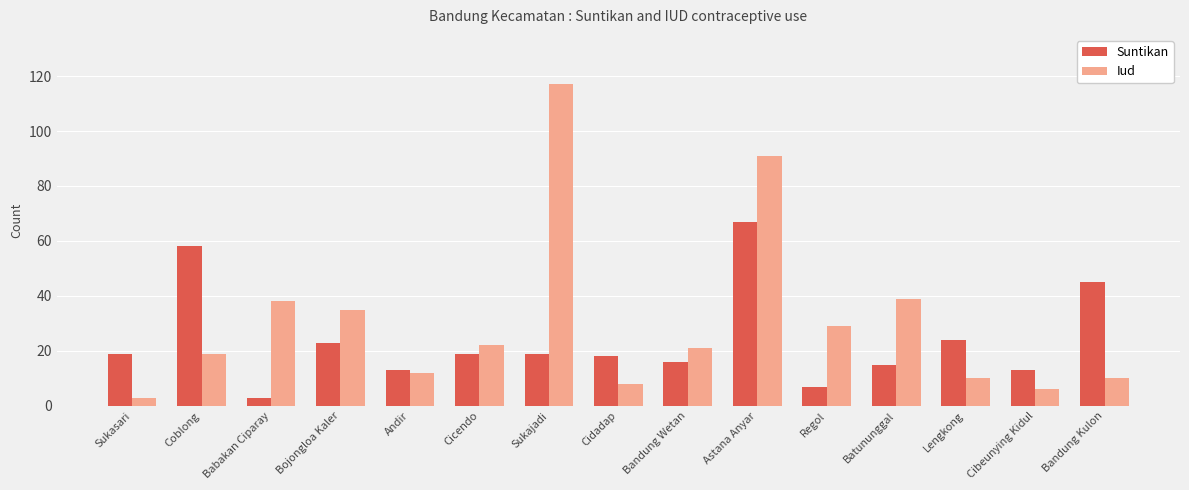

The Iud series shows 3 at Sukasari. True or false?

True